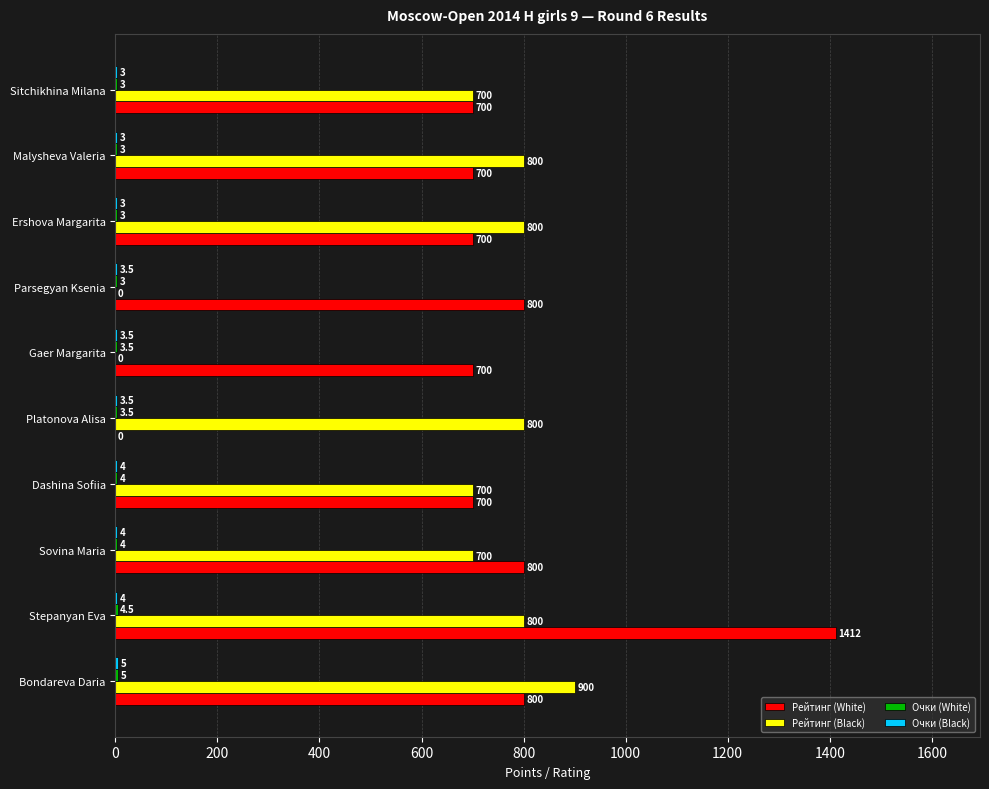

At which category is the sum across all series the highest?

Stepanyan Eva